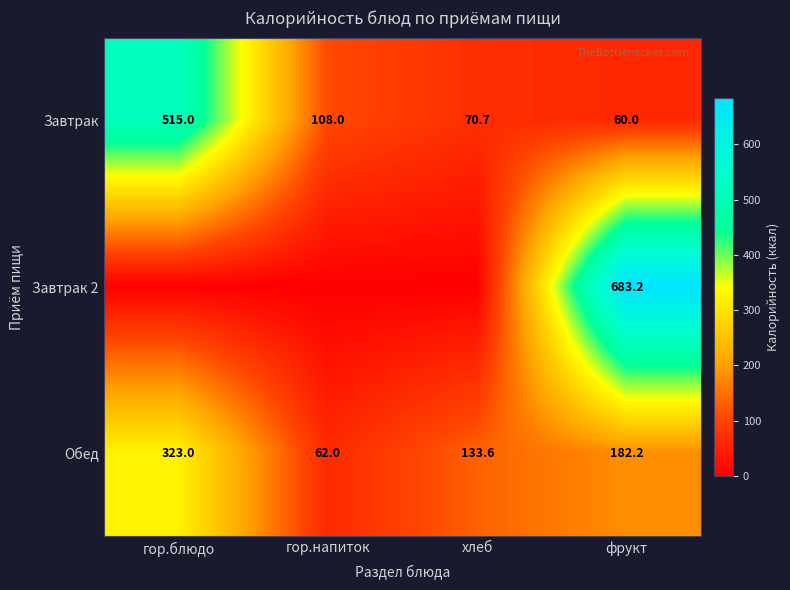

What value does the Обед series have at фрукт?

182.2